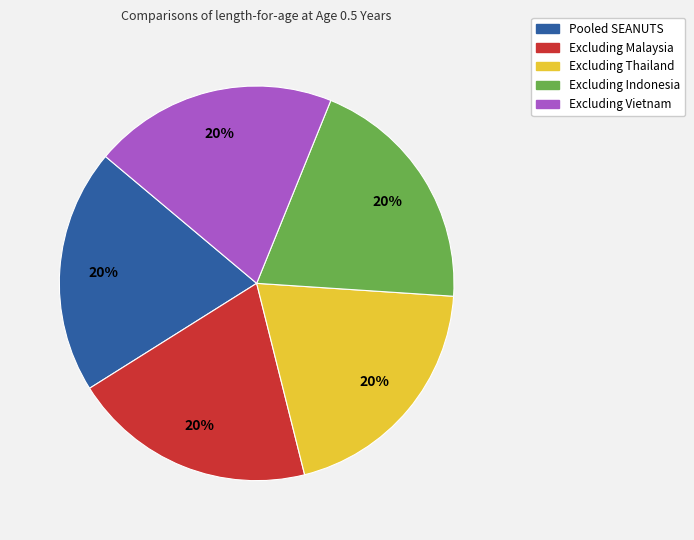

How many slices are in this pie chart?

5